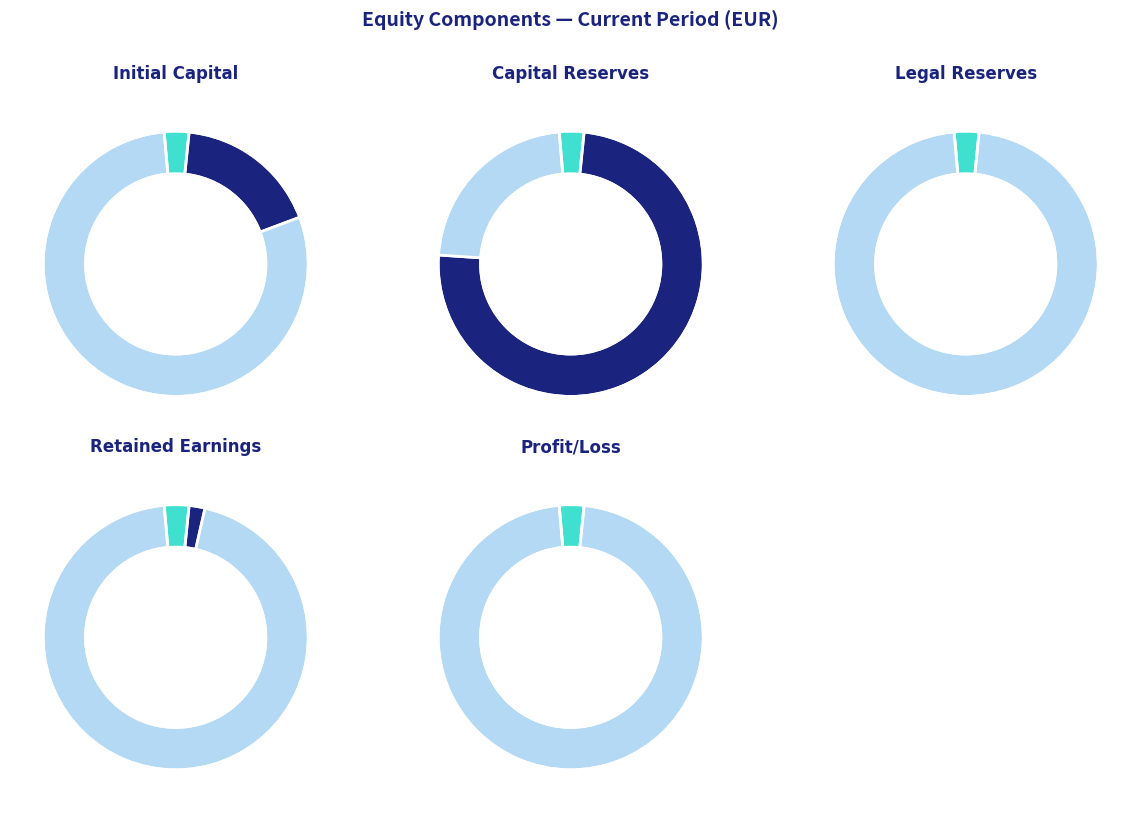

The Profit/loss for the business year slice represents 1% of the pie. True or false?

False